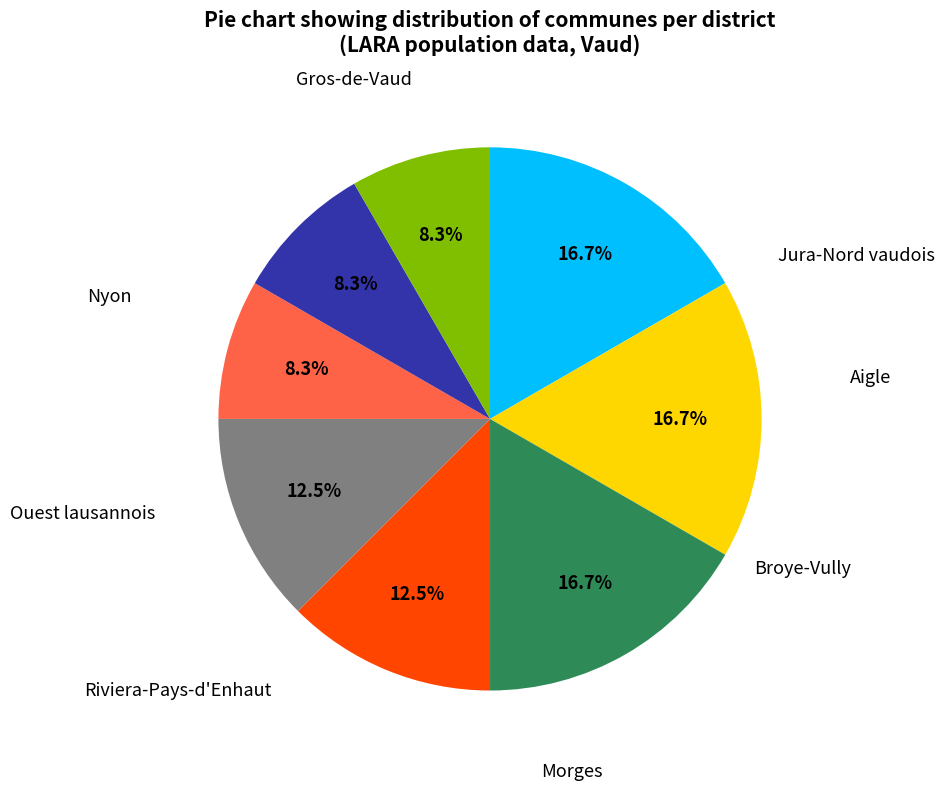

Is there a majority slice in this chart?

No